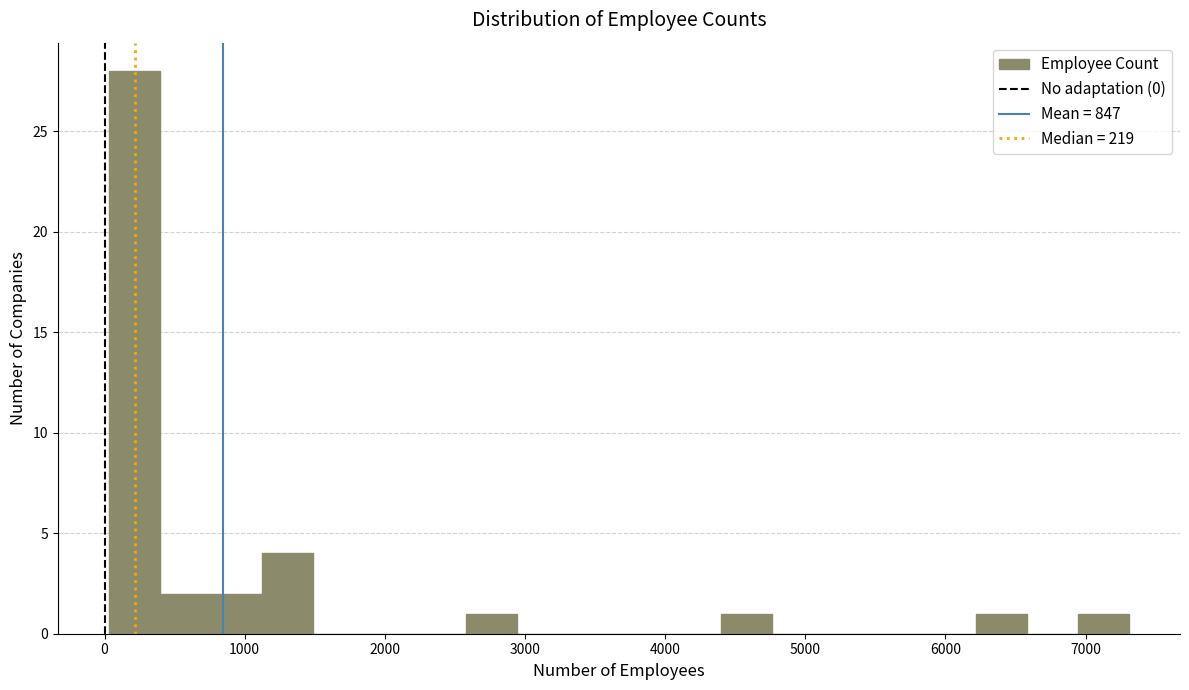

Around what value on the x-axis is the tallest bar? Give the approximate position of its centre, as read against the axis.

200